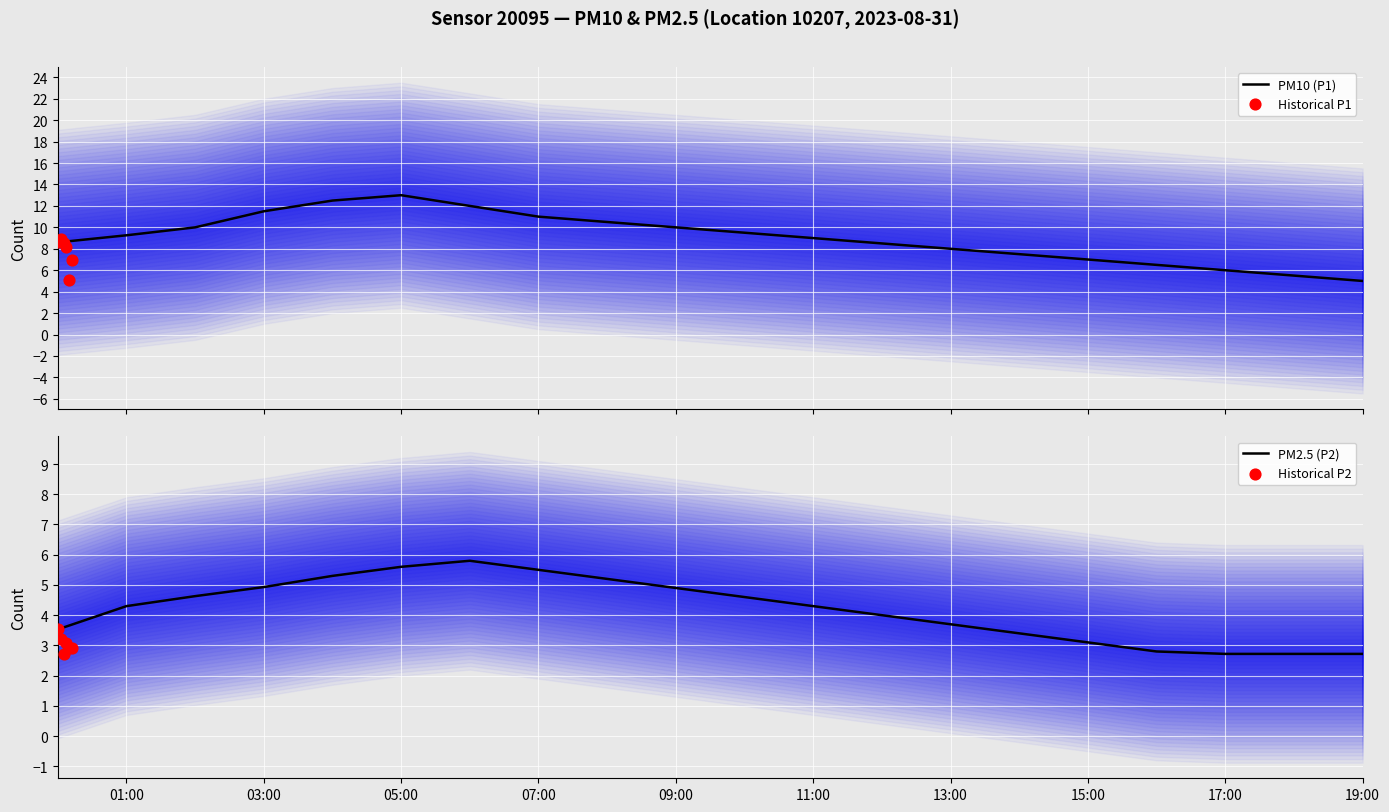

Which series has the largest Y range (max minus min)?

P1